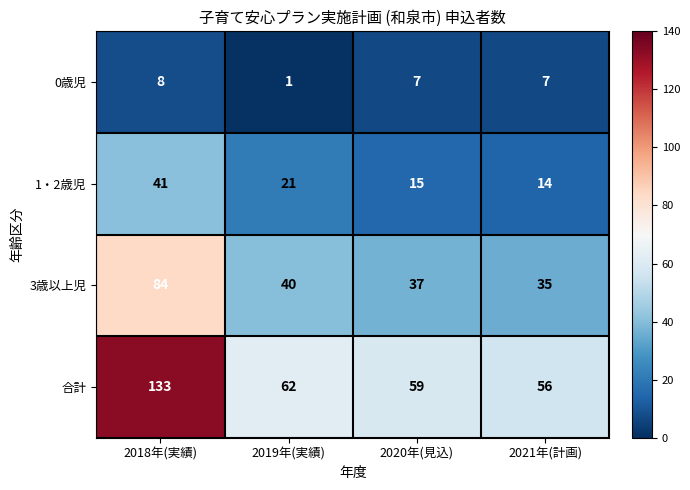

List the series in order of their peak value, lowest first.

0歳児, 1・2歳児, 3歳以上児, 合計